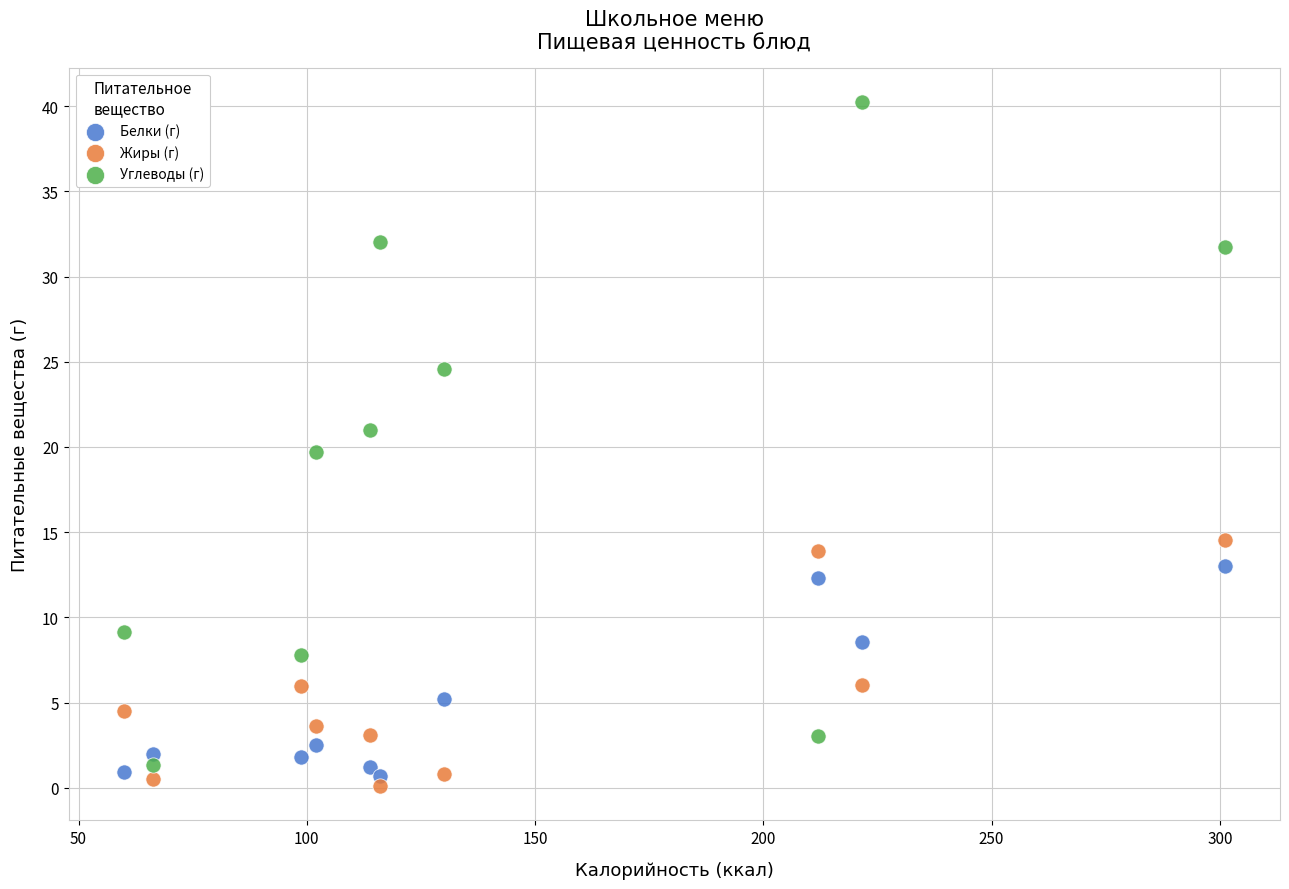

Which series contains the highest Y value?

Углеводы (г)